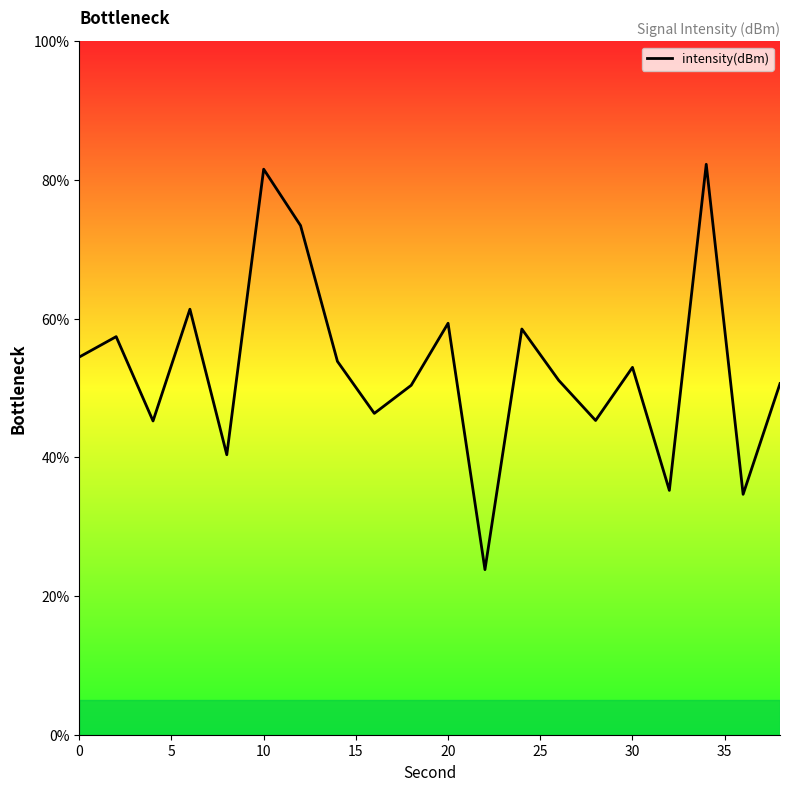

What is the difference between the maximum and second lowest values?

47.6